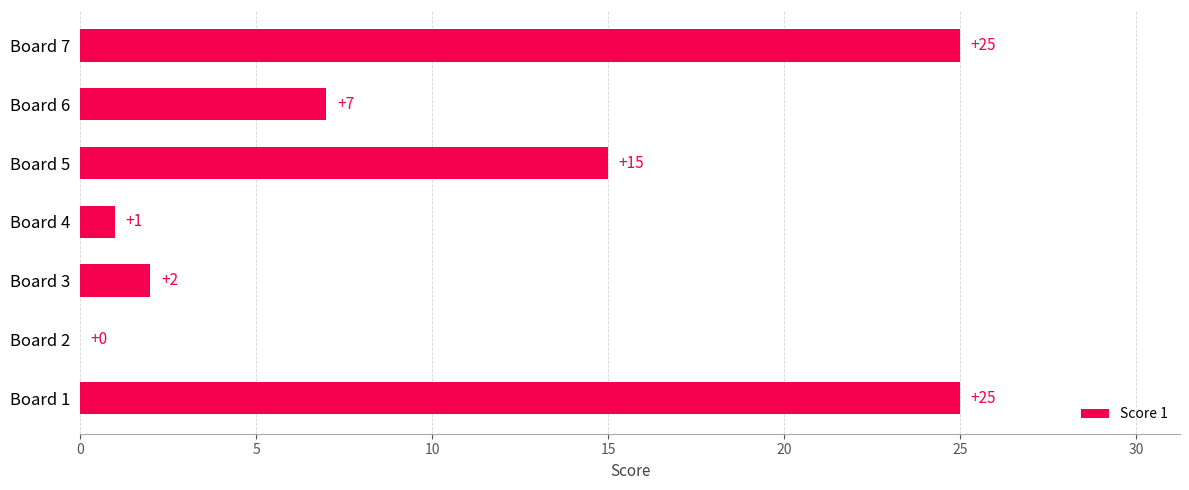

Are the bars horizontal?

Yes